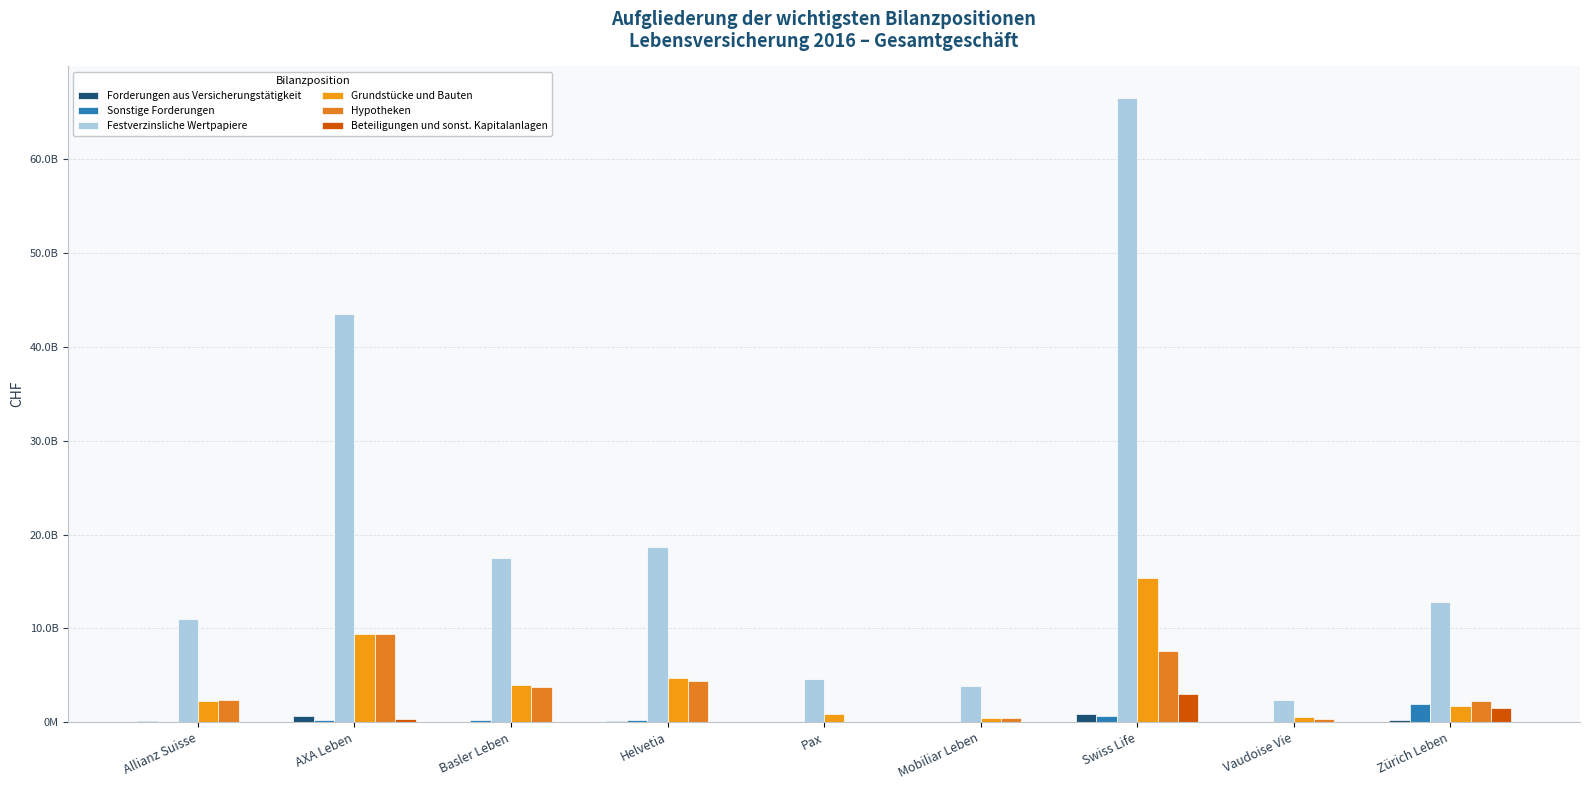

What is the difference between the second highest and second lowest values in the Sonstige Forderungen series?

593089663